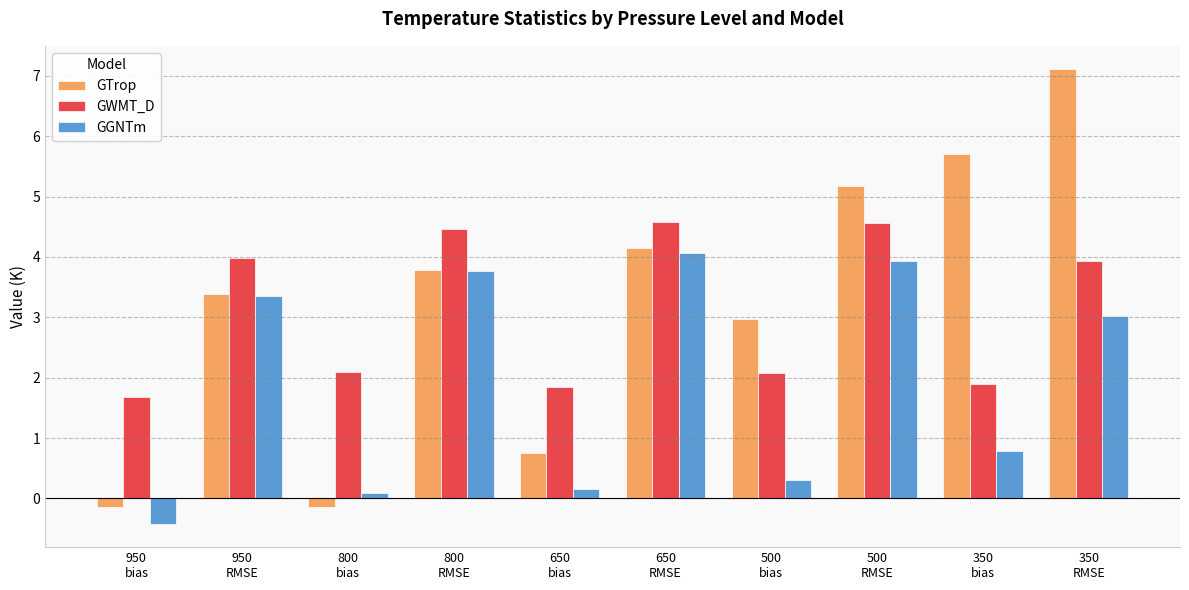

What is the average value of the GWMT_D series?

3.1